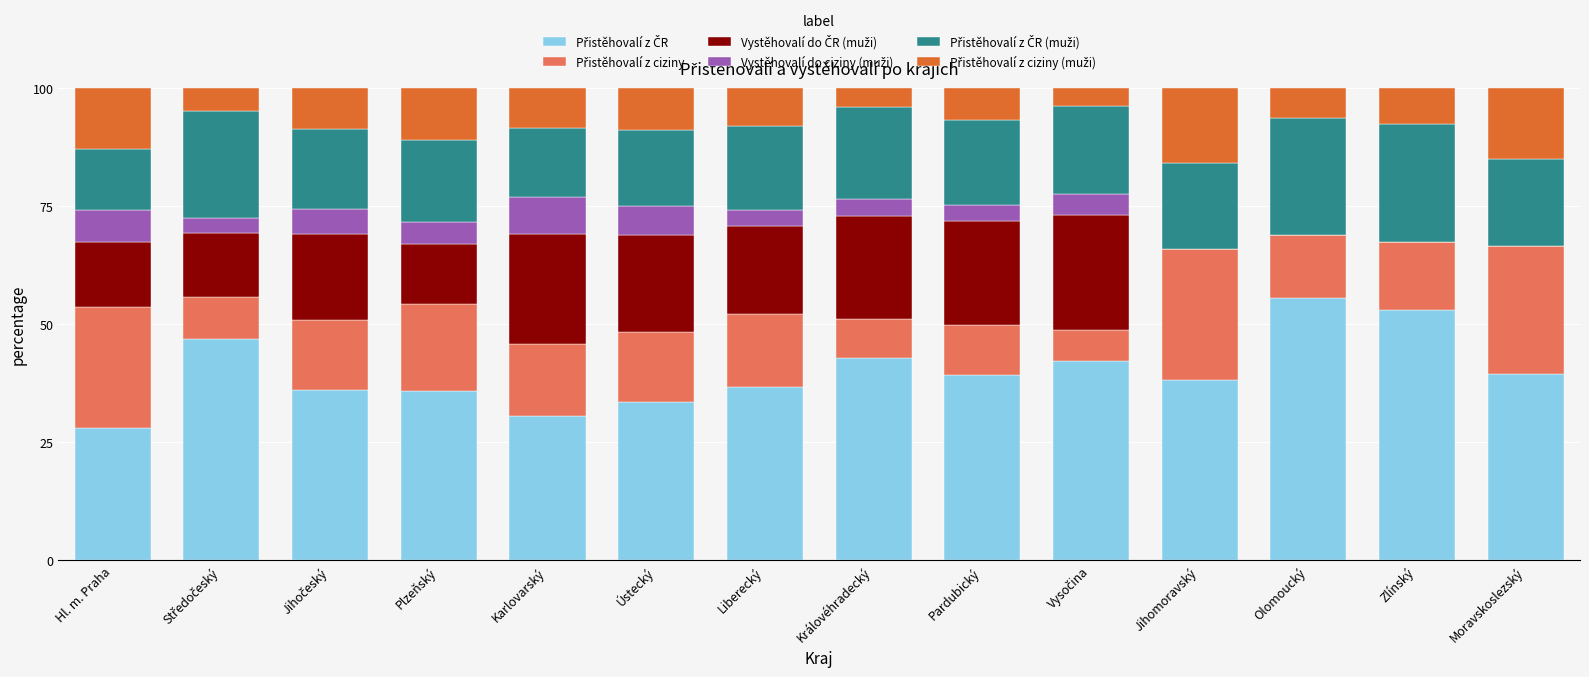

Are the bars grouped side by side (vs. stacked)?

No